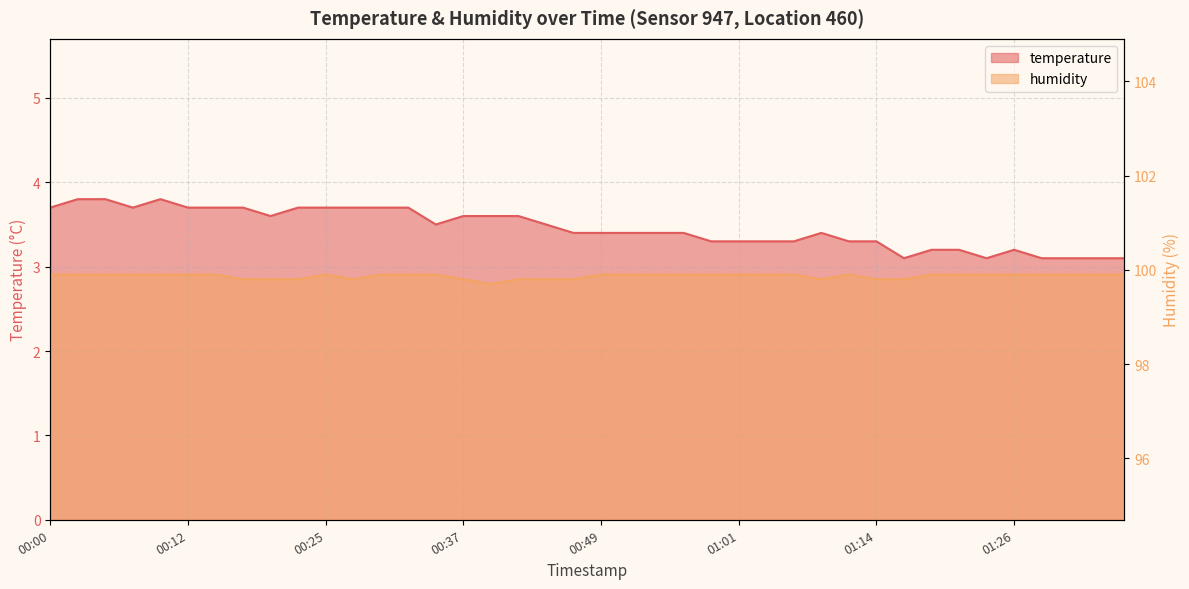

How many lines are shown in the chart?

2